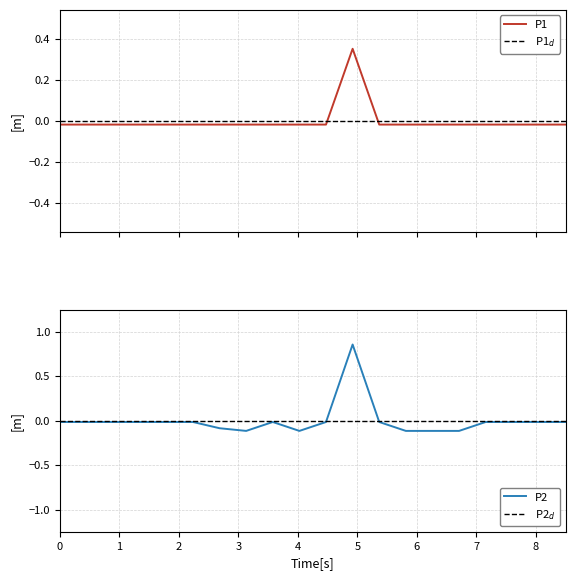

Reading left to right, list all the values displayed in this chart.

P1: -0.0	-0.0	-0.0	-0.0	-0.0	-0.0	-0.0	-0.0	-0.0	-0.0	-0.0	0.4	-0.0	-0.0	-0.0	-0.0	-0.0	-0.0	-0.0	-0.0
P2: -0.0	-0.0	-0.0	-0.0	-0.0	-0.0	-0.1	-0.1	-0.0	-0.1	-0.0	0.9	-0.0	-0.1	-0.1	-0.1	-0.0	-0.0	-0.0	-0.0